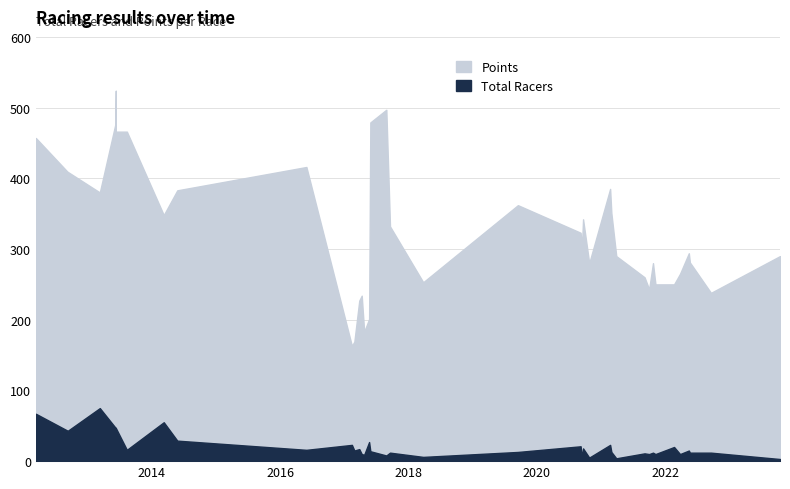

At 2022-05-15, list the series in order from smallest to largest.

Total Racers, Points